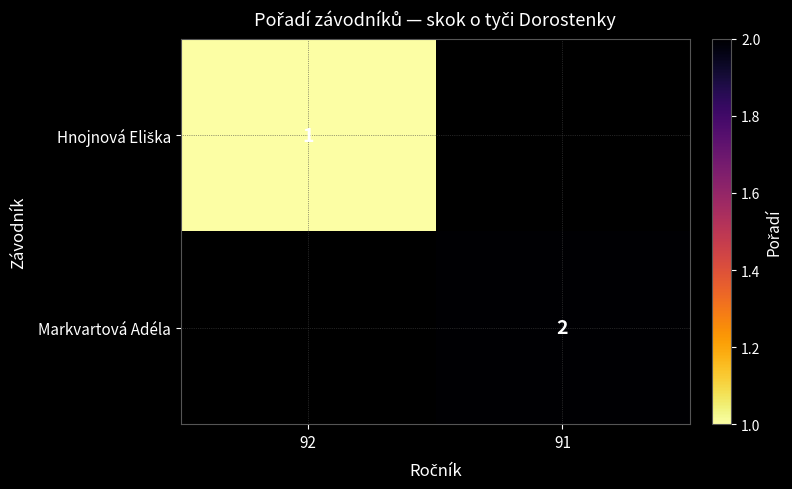

Rank the series by their average value, from lowest to highest.

Hnojnová Eliška, Markvartová Adéla